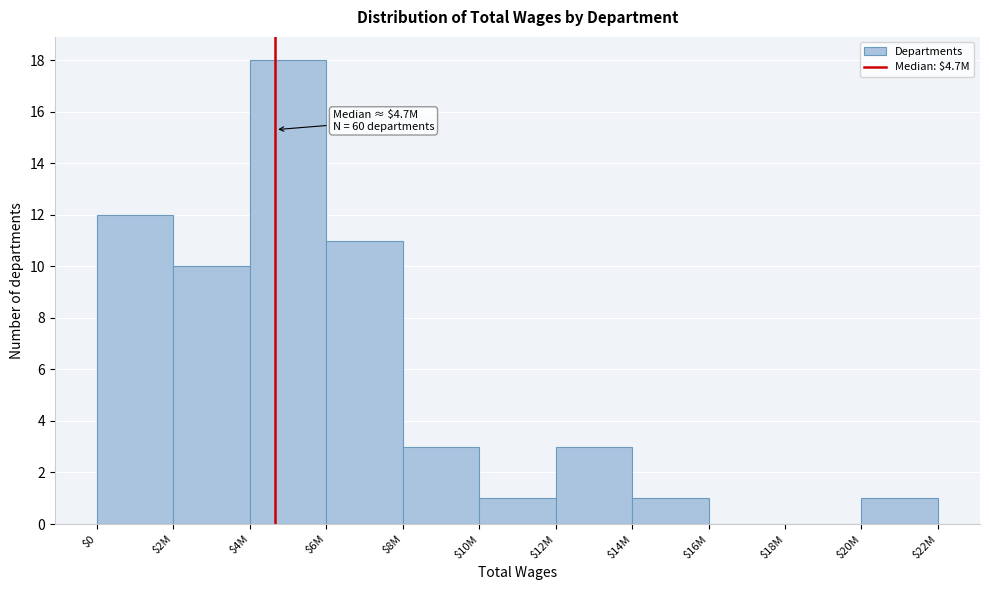

Is it true that the value at $16M is 0?

True